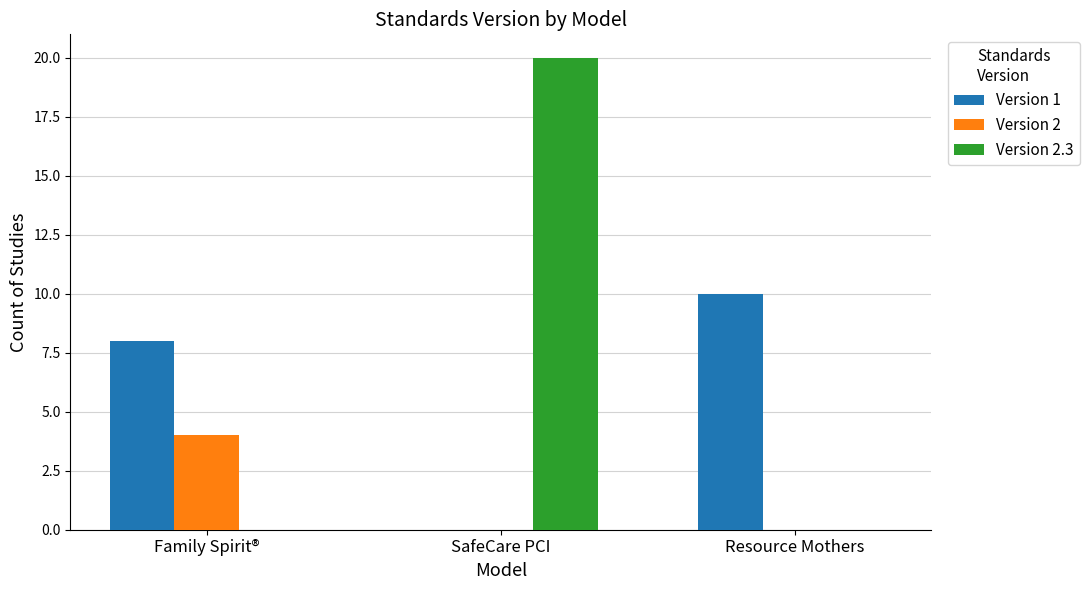

What is the sum of the Version 2 values at Family Spirit® and Resource Mothers?

4